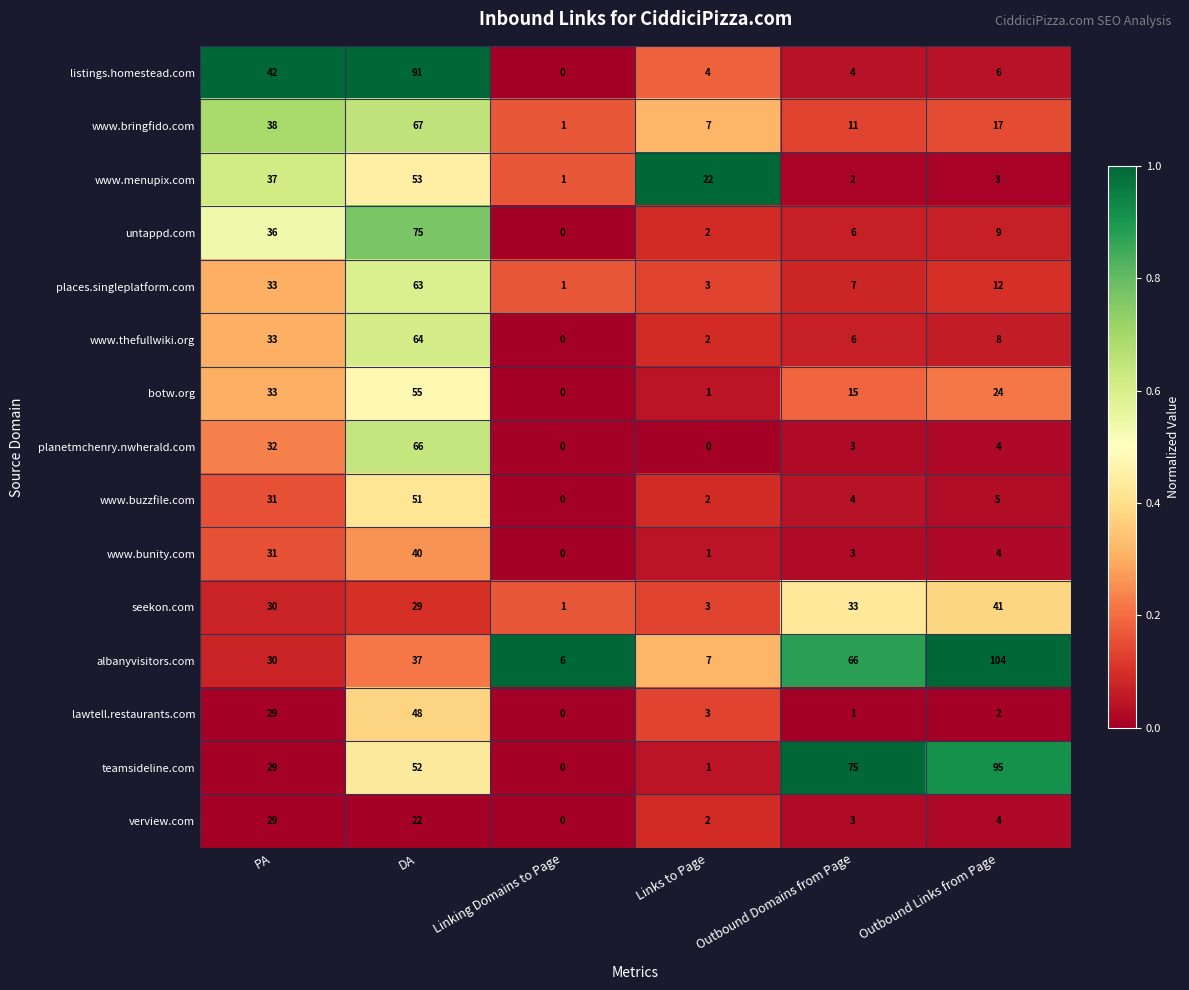

At which label is www.thefullwiki.org closest to 32?

PA